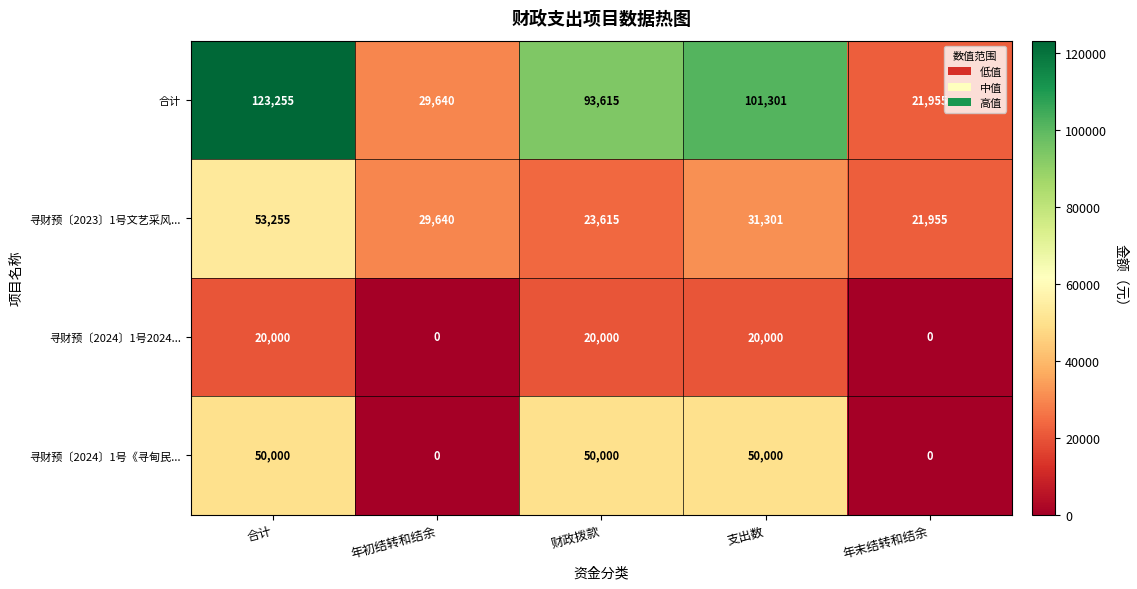

How many categories are shown in the chart?

5